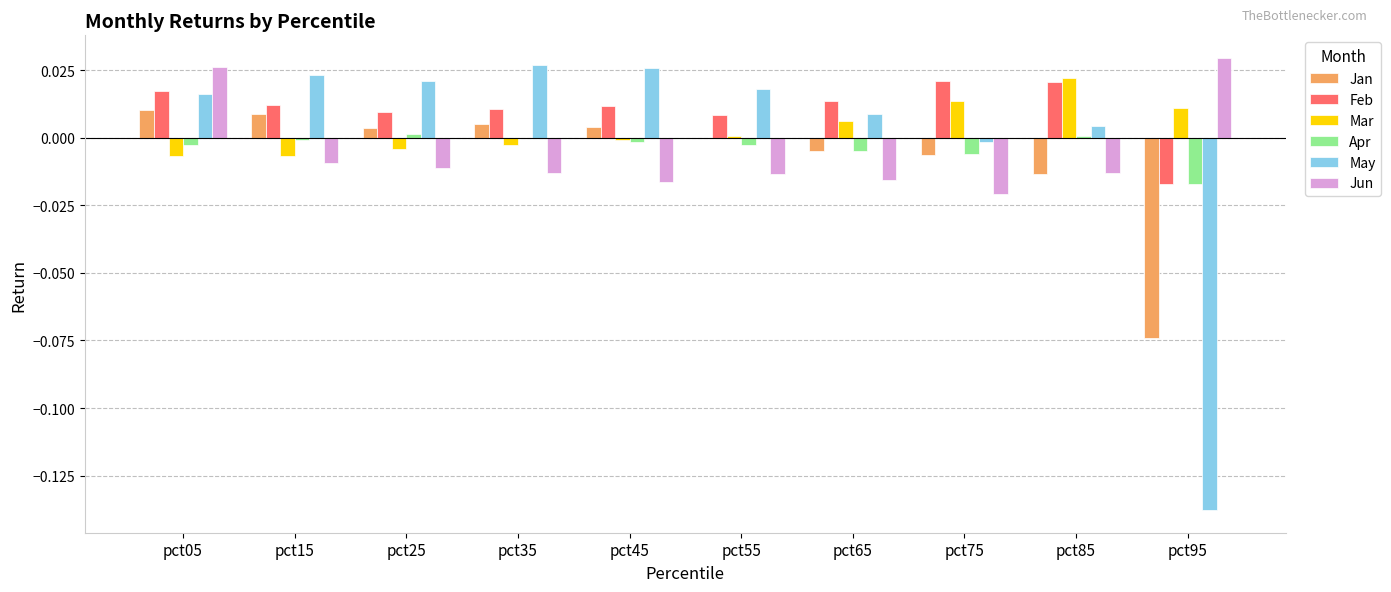

How many groups of bars are there?

10